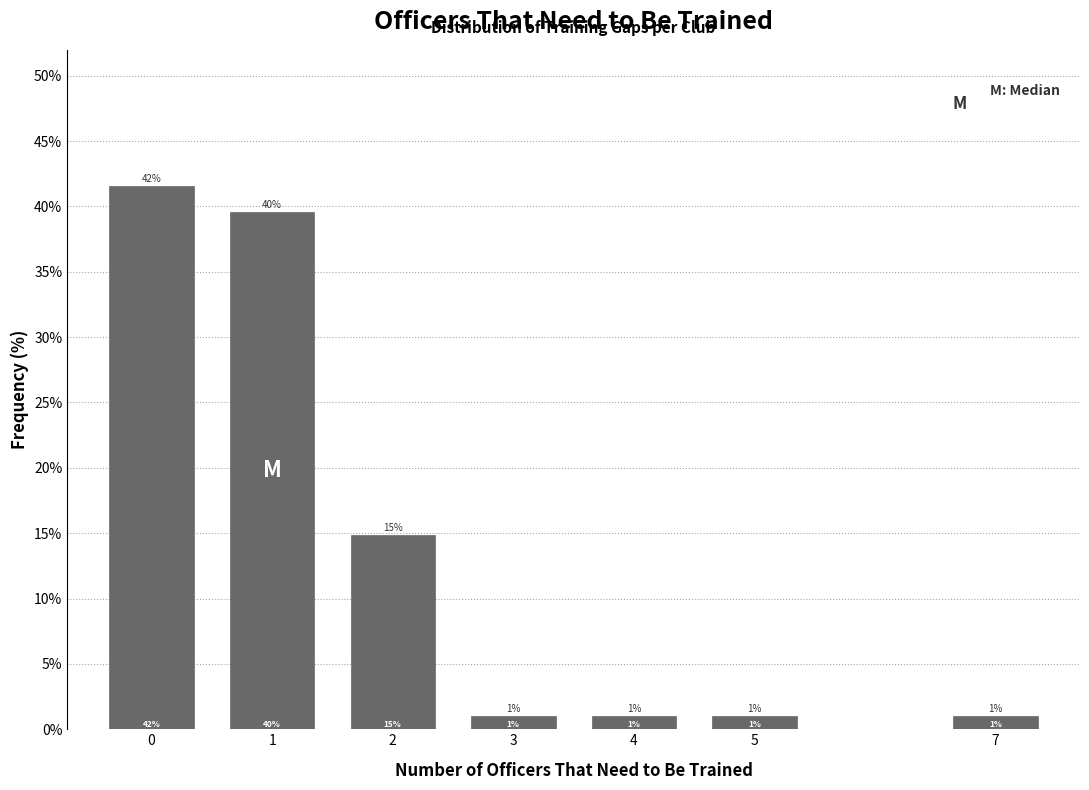

The chart shows a value of 41.6 at 0. True or false?

True